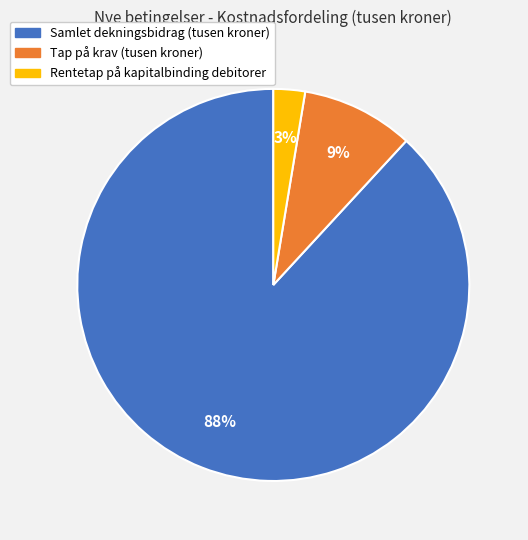

Do Rentetap på kapitalbinding debitorer and Samlet dekningsbidrag (tusen kroner) together represent more than half of the pie?

Yes